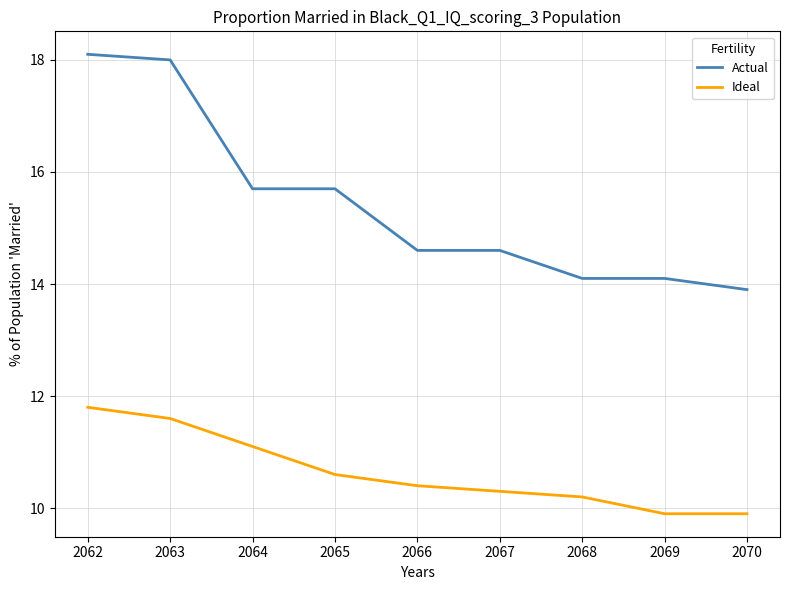

What is the spread (max minus min) of values at 2067?

4.3